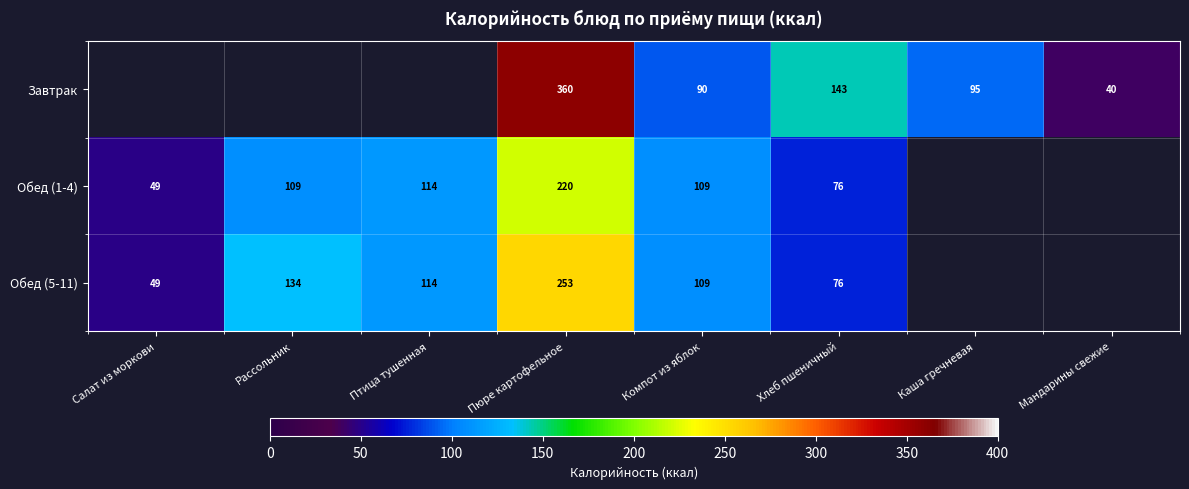

Is the value of Обед (1-4) at Хлеб пшеничный greater than the value of Обед (5-11) at Салат из моркови?

Yes